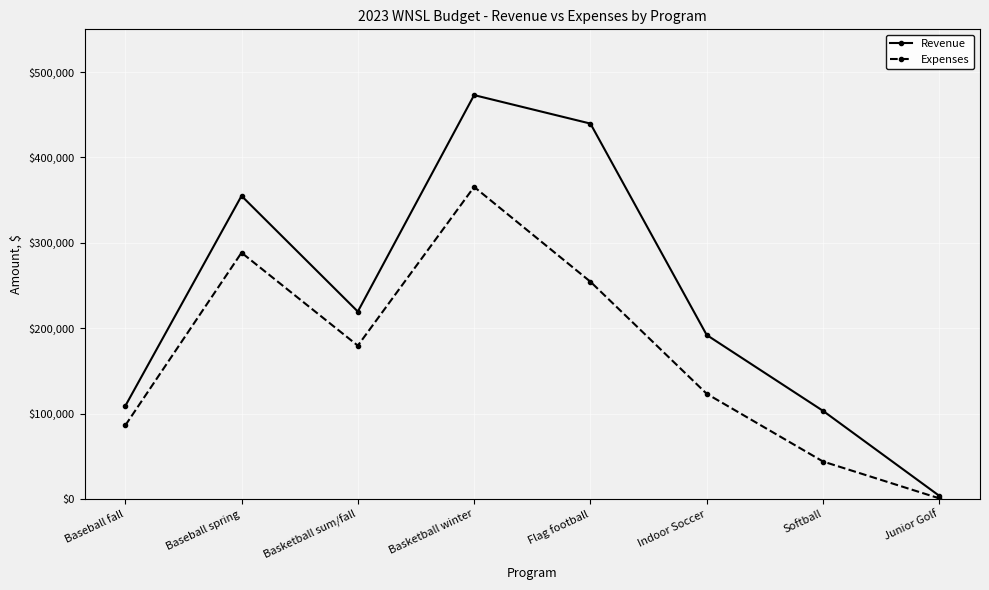

Which series has the largest range (max minus min)?

Revenue